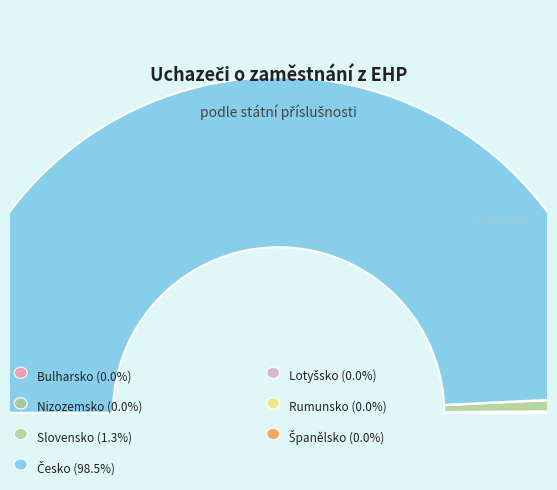

Is it true that Bulharsko is 0% of the pie?

True